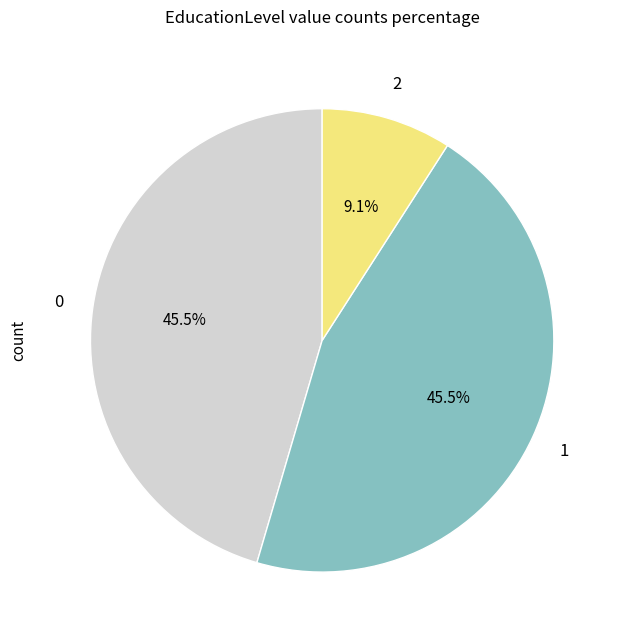

Is there any slice that represents more than half of the pie?

No